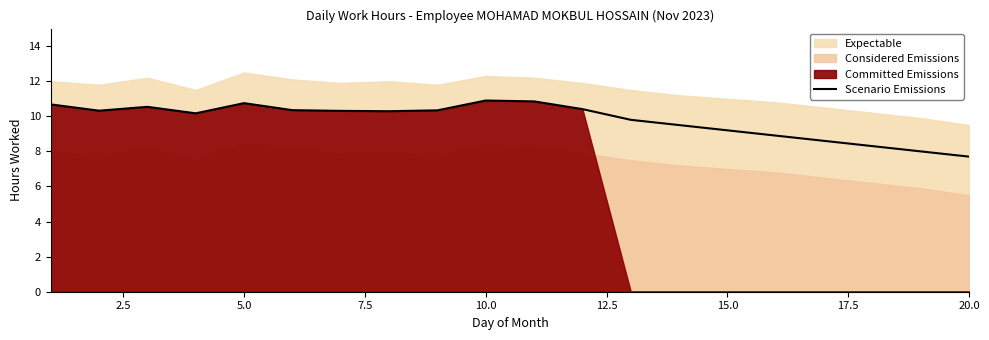

What is the difference between the second highest and minimum values?

3.1